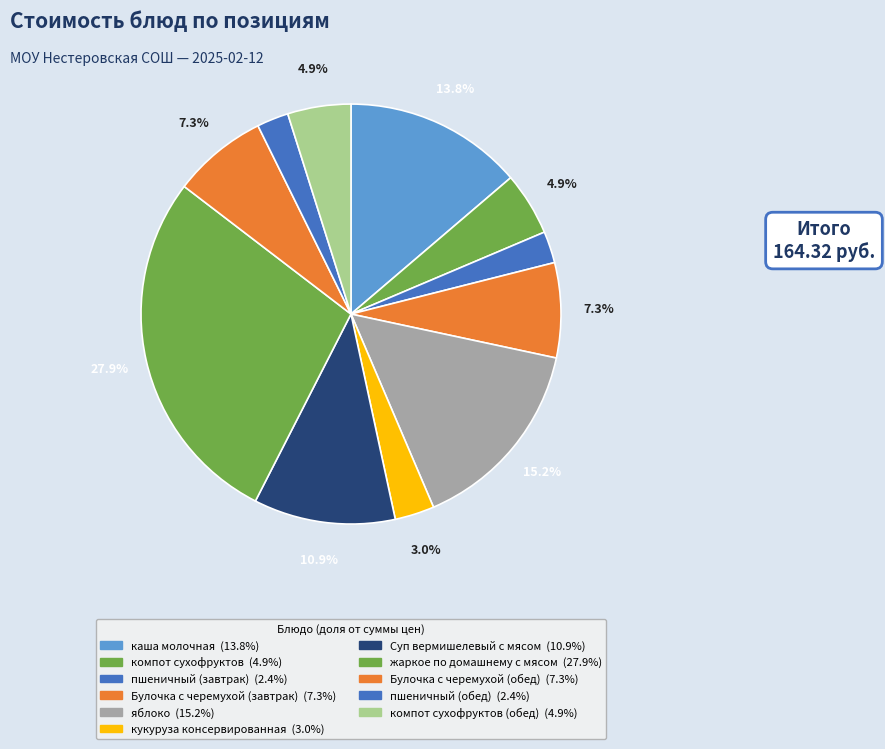

What is the largest slice in the pie chart?

жаркое по домашнему с мясом